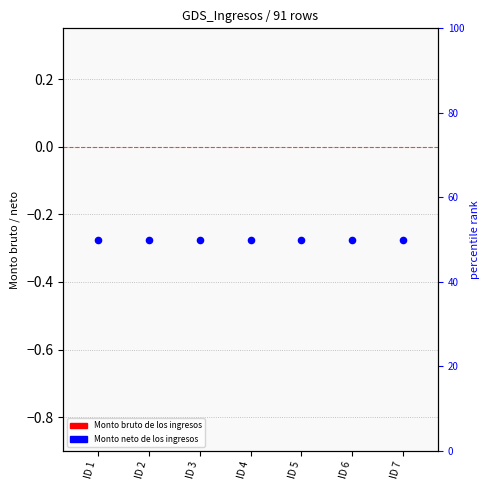

At how many categories does at least one series exceed 23?

7